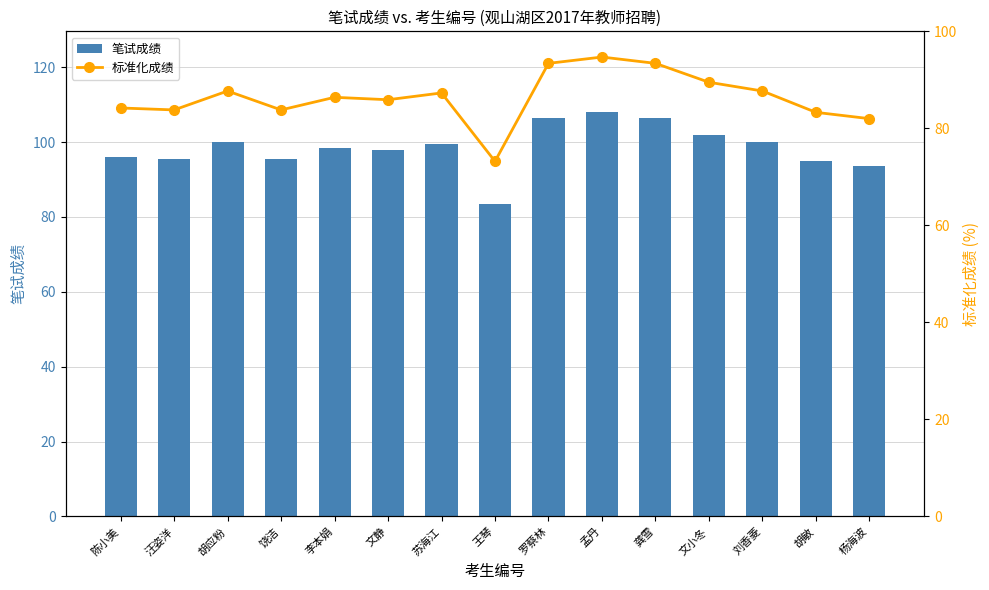

What are all the series names shown in the legend?

笔试成绩, 标准化成绩